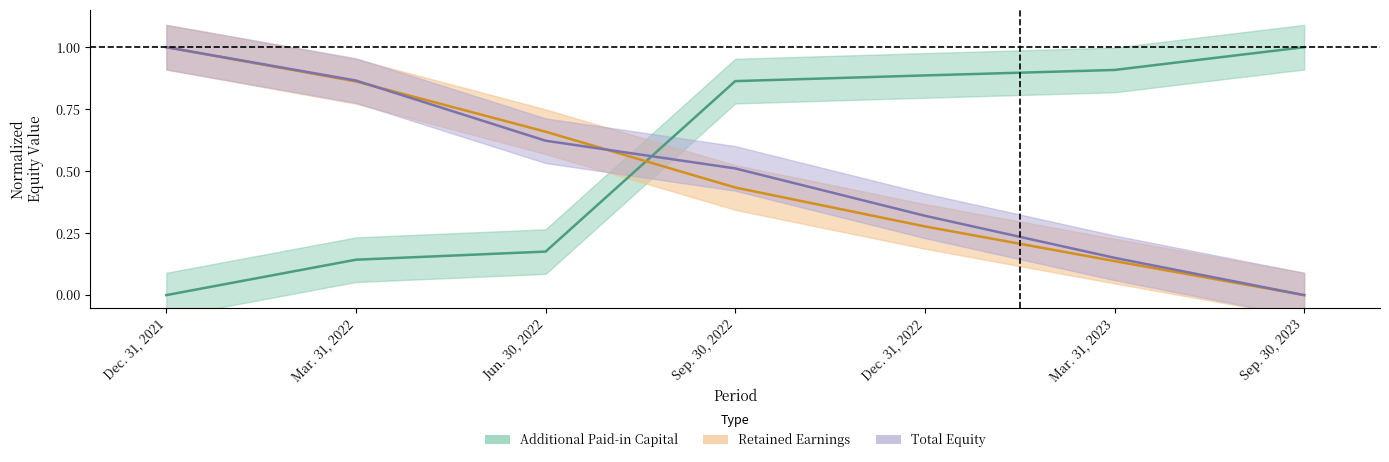

What is the spread (max minus min) of values at Dec. 31, 2021?

1.0